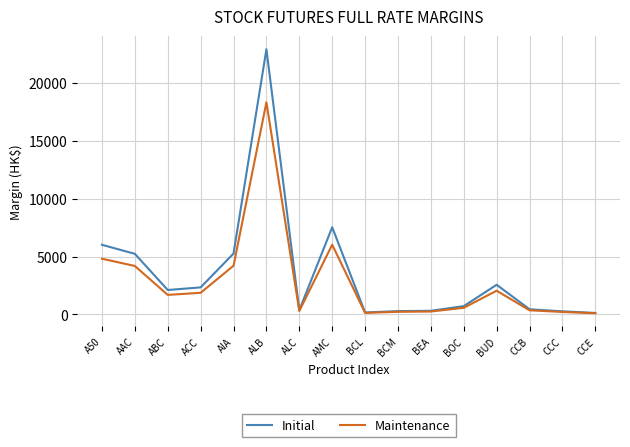

What are all the series names shown in the legend?

Initial, Maintenance